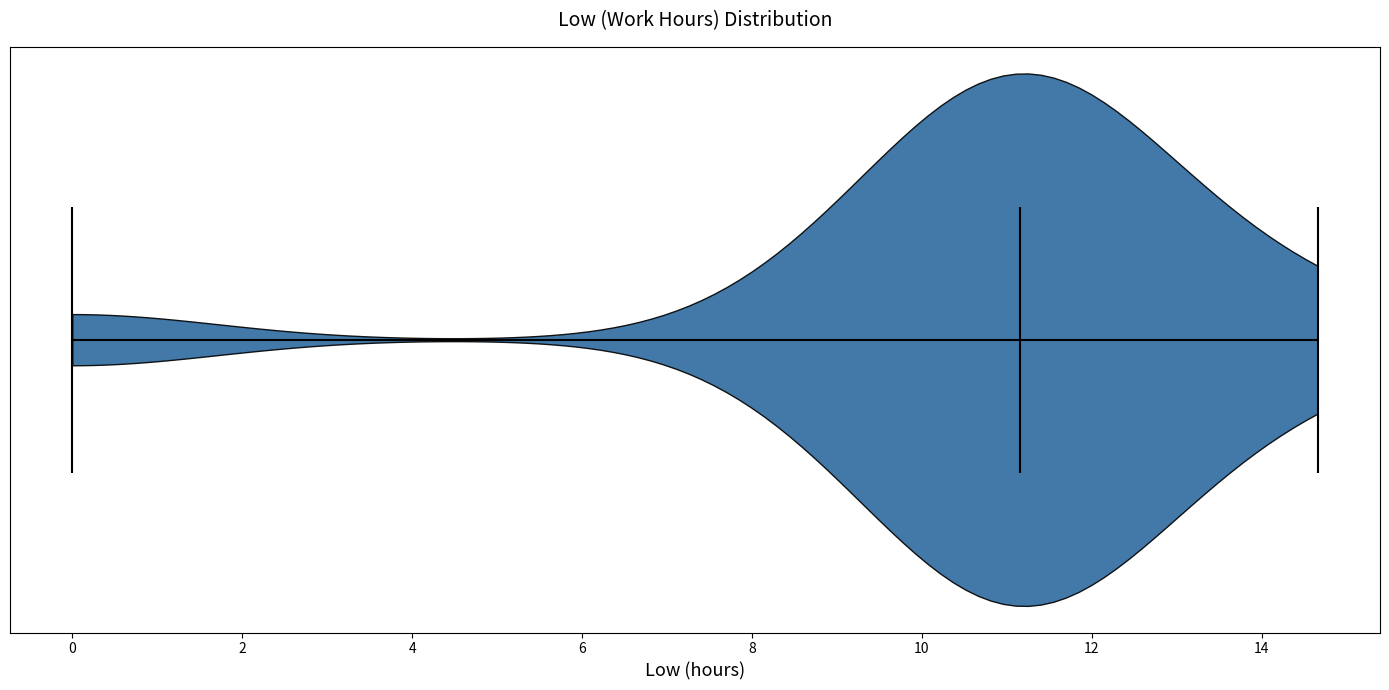

Read this violin plot against the x-axis: where its median line is, and the lowest and highest points the violin reaches. The values are not printed on the chart, so give them approximately, as read against the axis.

median line 11.2, lowest point 0.0, highest point 14.6